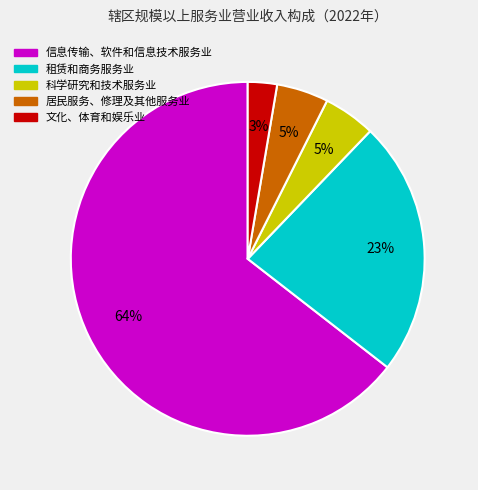

Which category has the smallest portion of the pie?

文化、体育和娱乐业